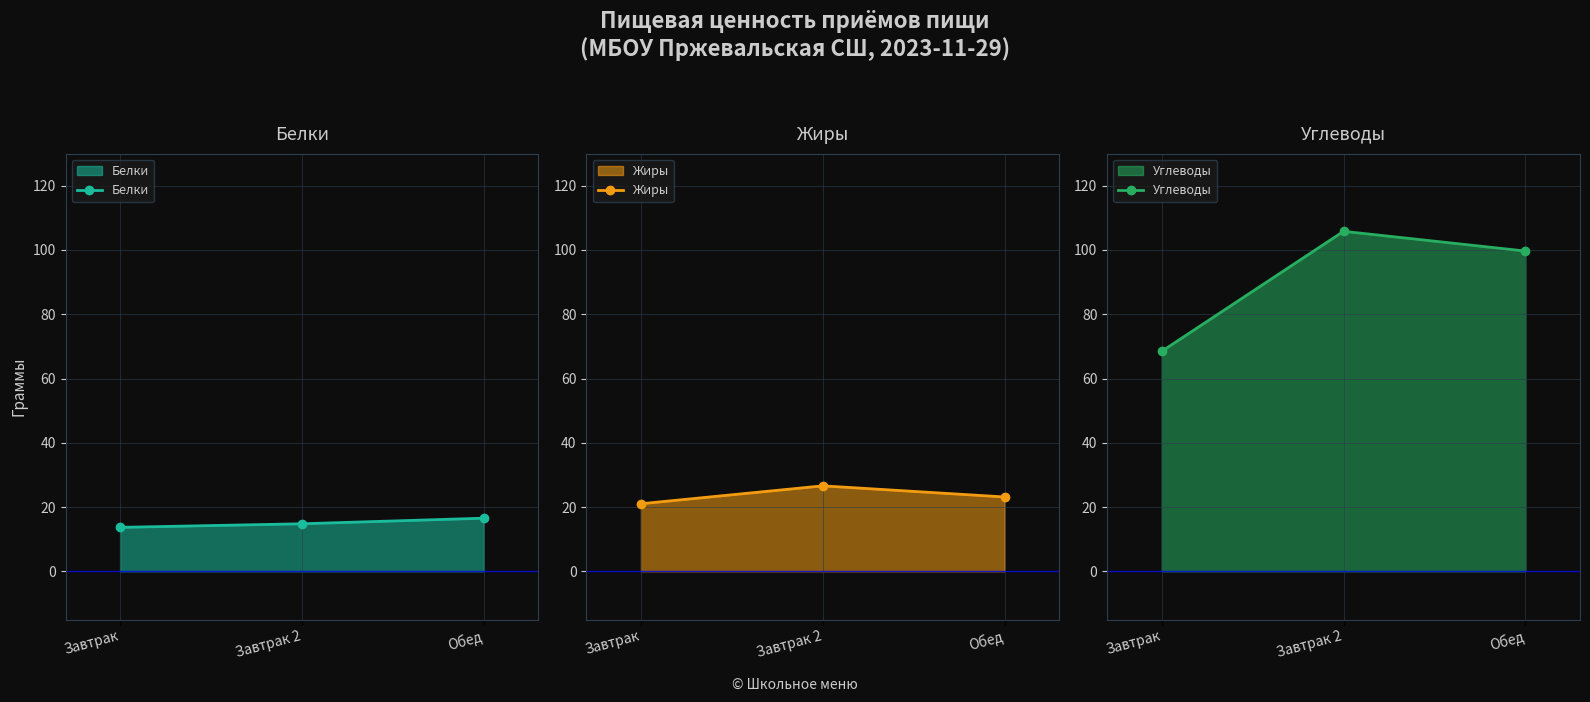

At which label does Жиры reach its peak?

Завтрак 2